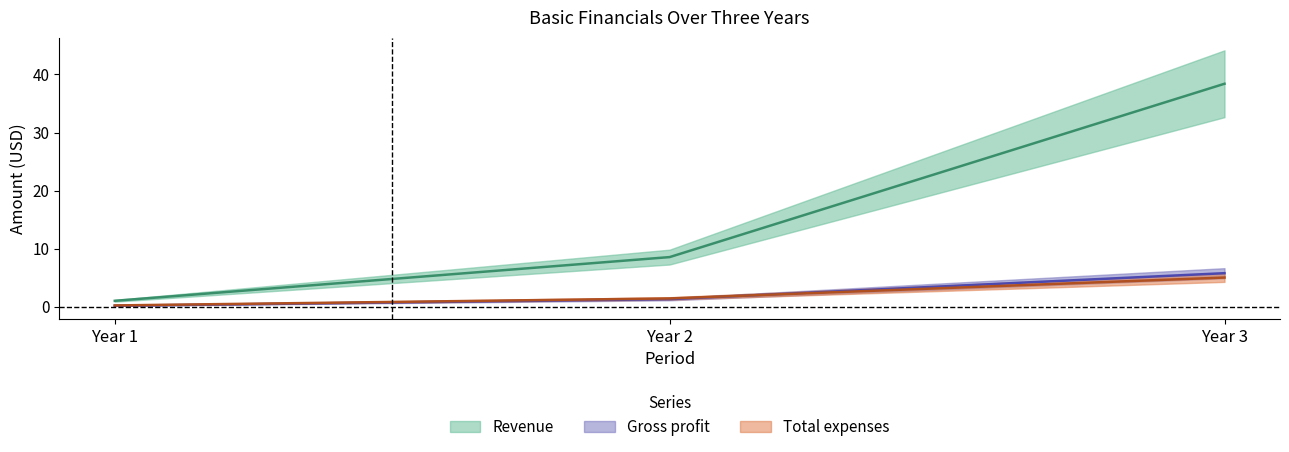

Which has a higher value, Year 1 or Year 2?

Year 2